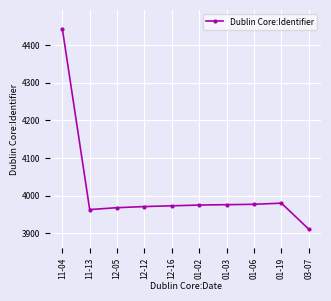

True or false: there are more than 0 points higher than both neighbors.

True